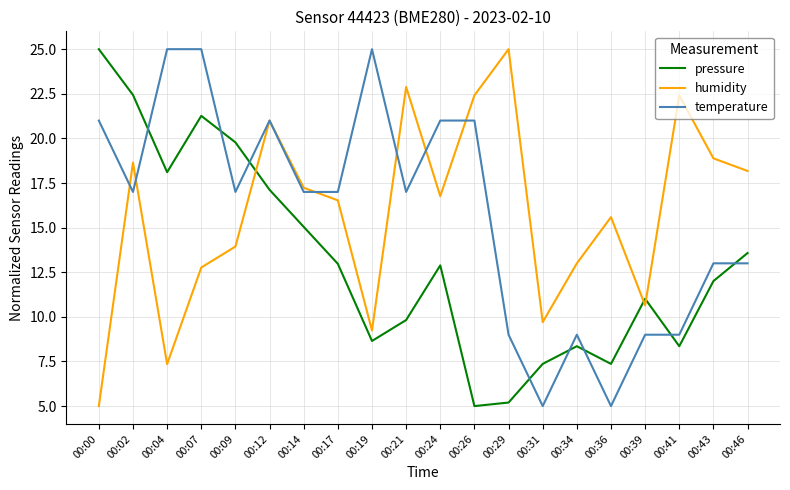

At 00:07, list the series in order from largest to smallest.

temperature, pressure, humidity